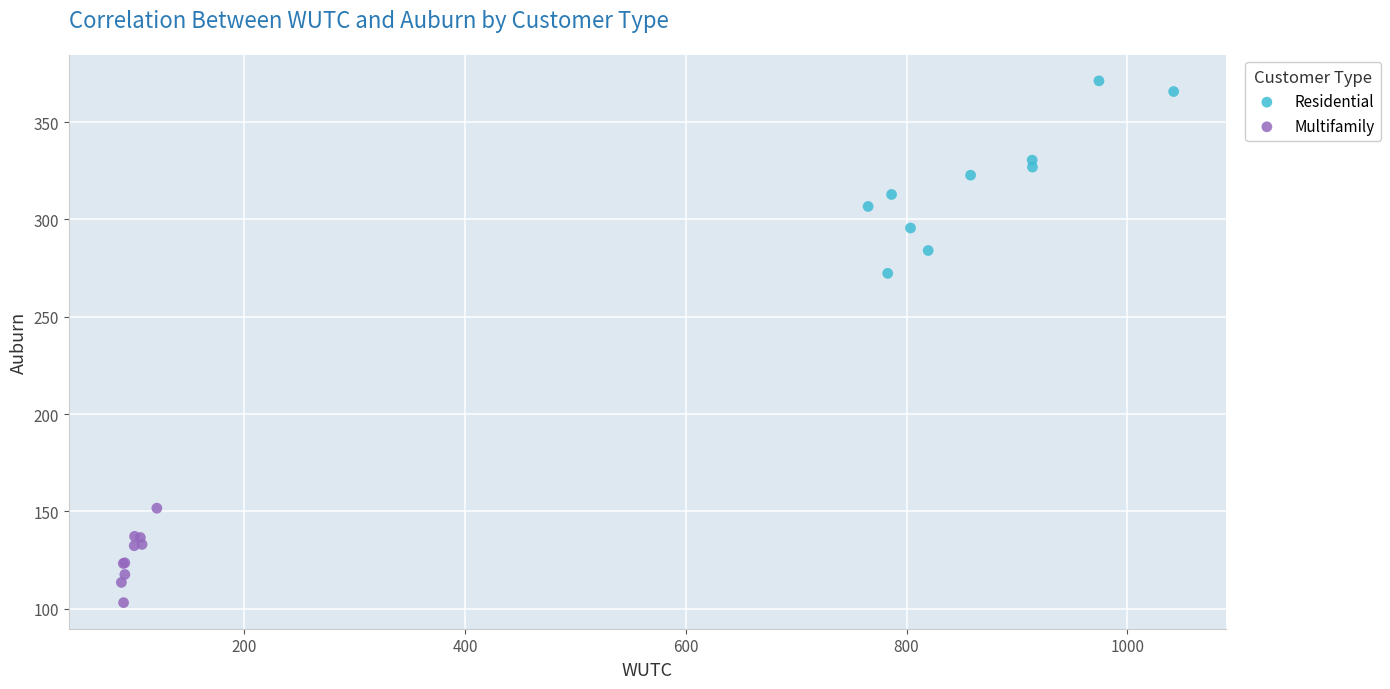

Which series has the largest Y range (max minus min)?

Residential